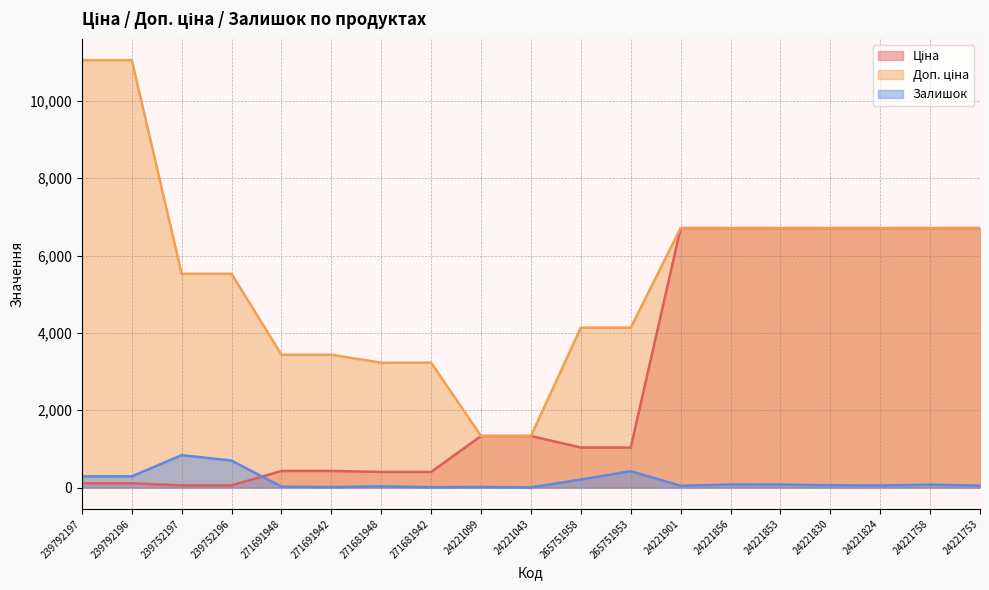

Read the Залишок value at 239792197.

289.0